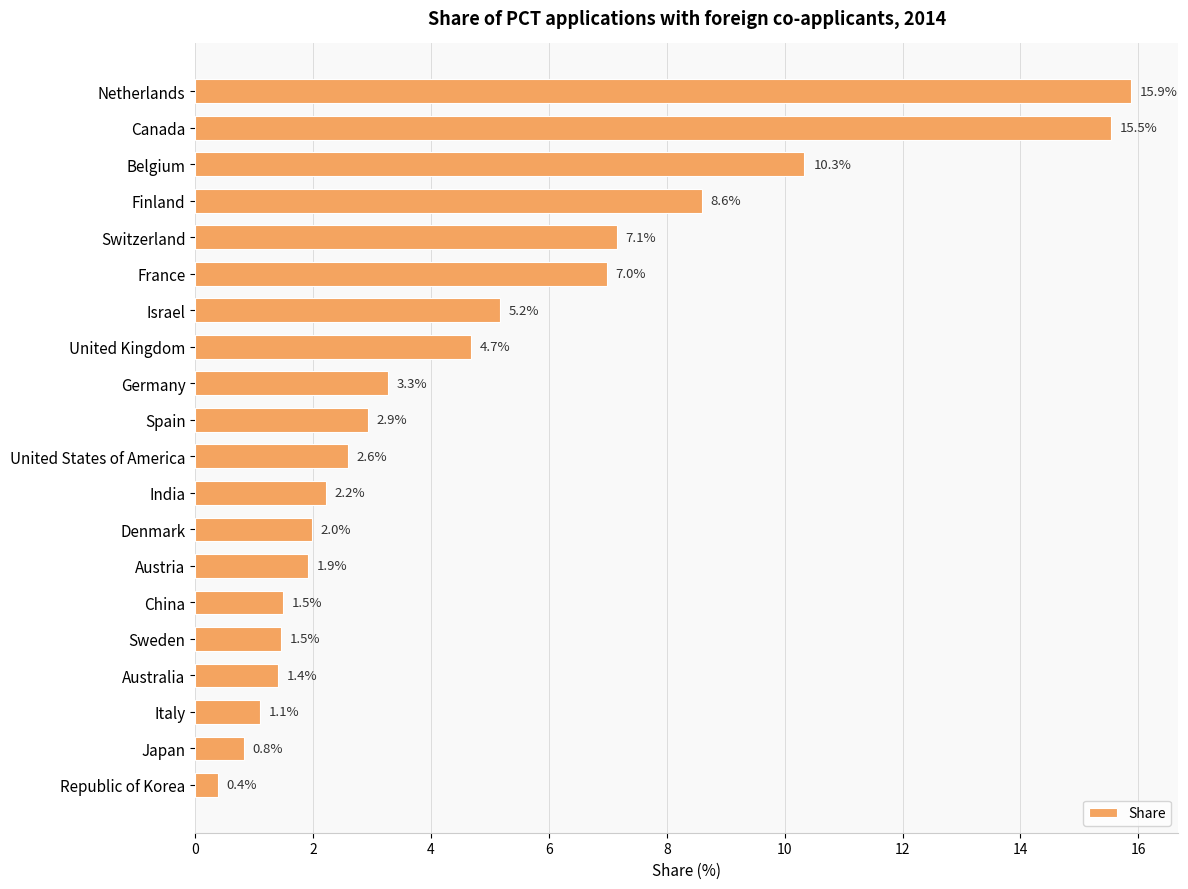

How many data points are above 2?

12